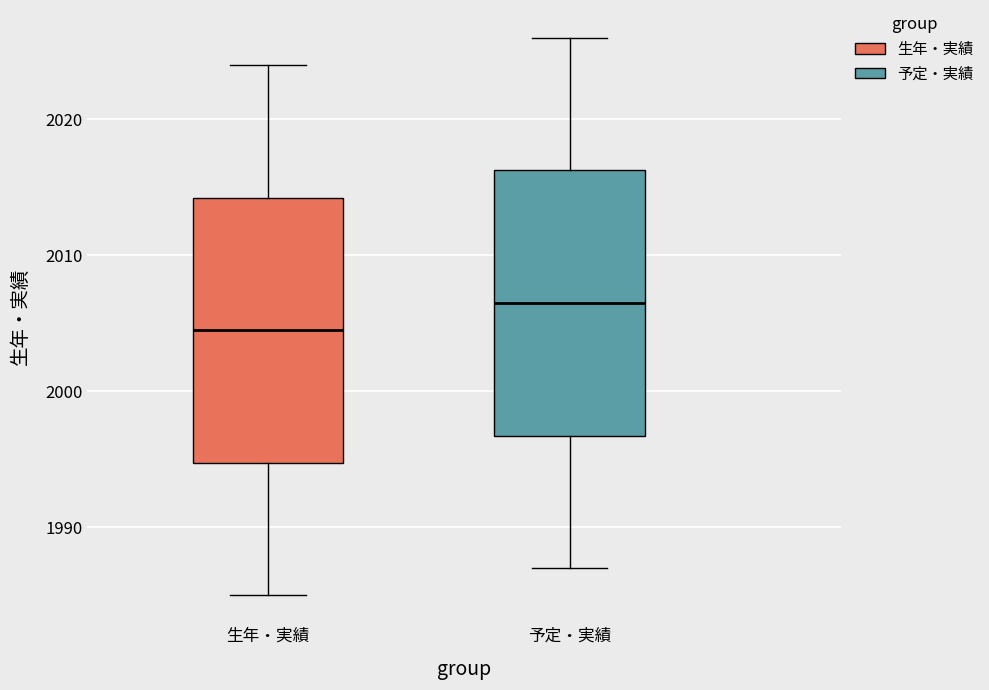

Where does the upper whisker of the box for 生年・実績 end on the y-axis? The values are not printed on the chart, so give them approximately, as read against the axis.

2024